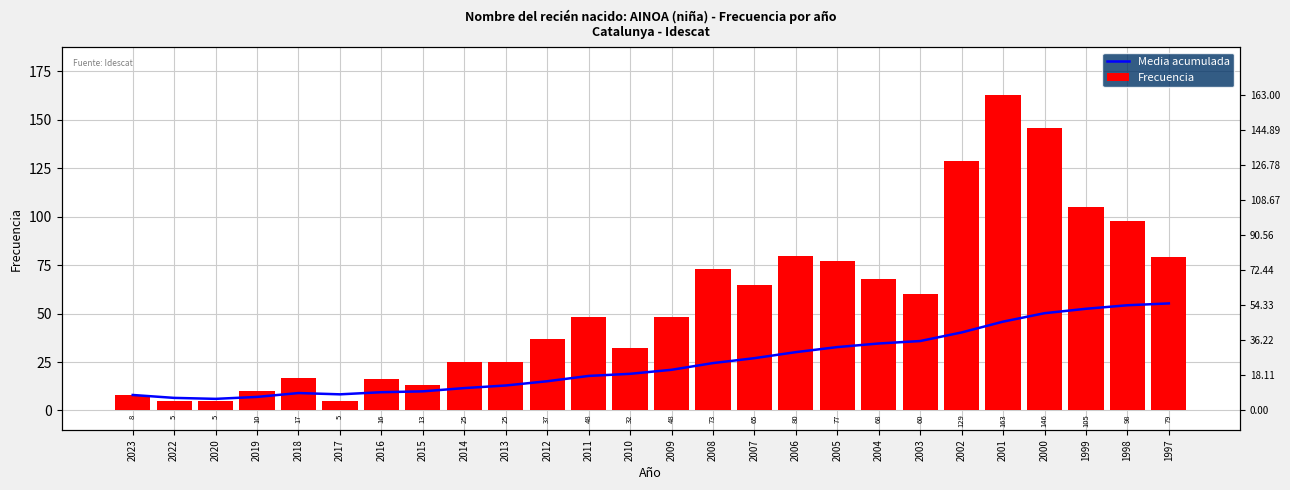

What is the minimum value for Media acumulada?

6.0